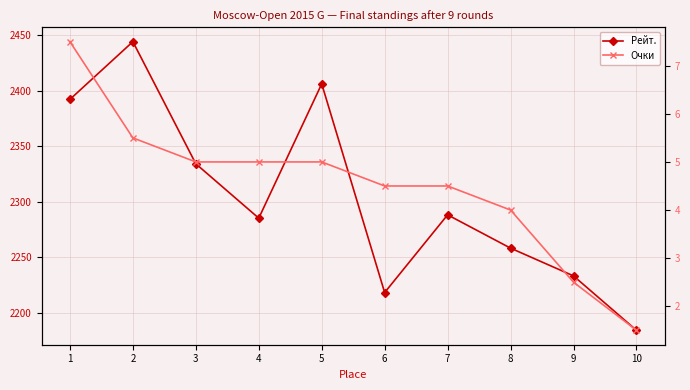

Which category has the highest value across all series?

2